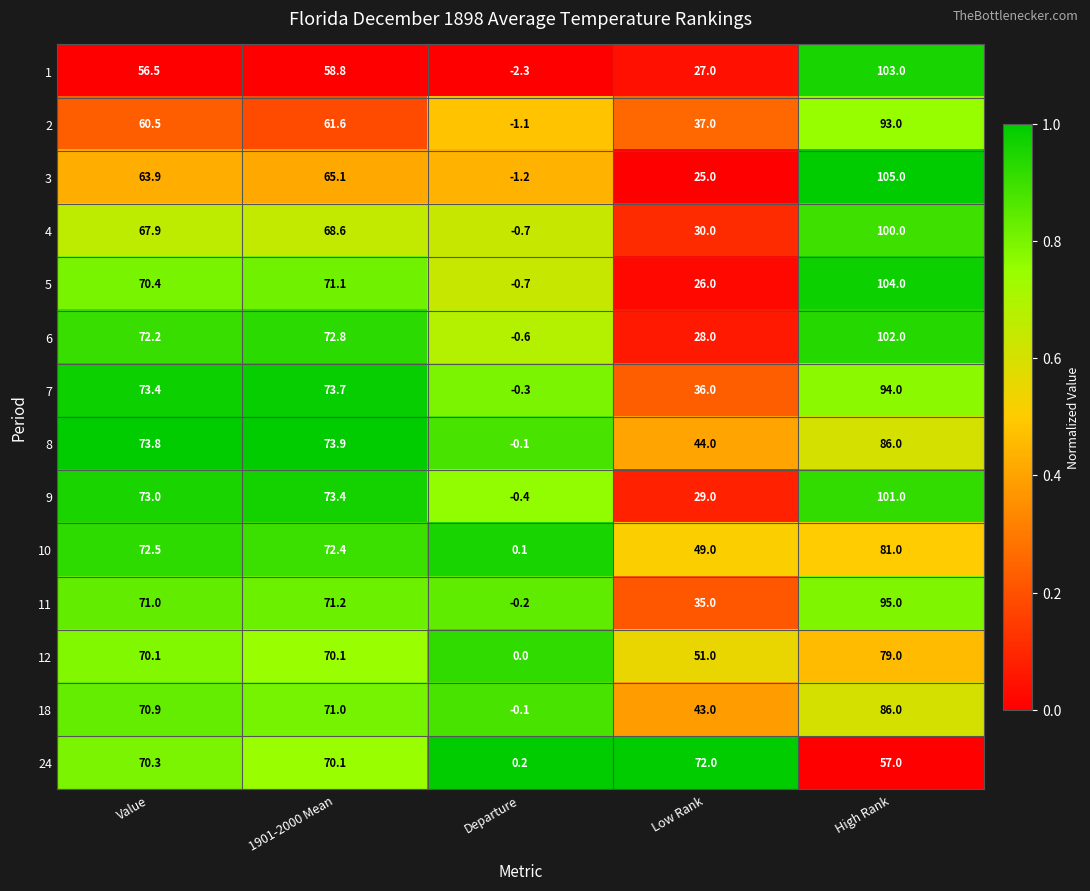

List the labels in order of 10 value, largest first.

High Rank, Value, 1901-2000 Mean, Low Rank, Departure